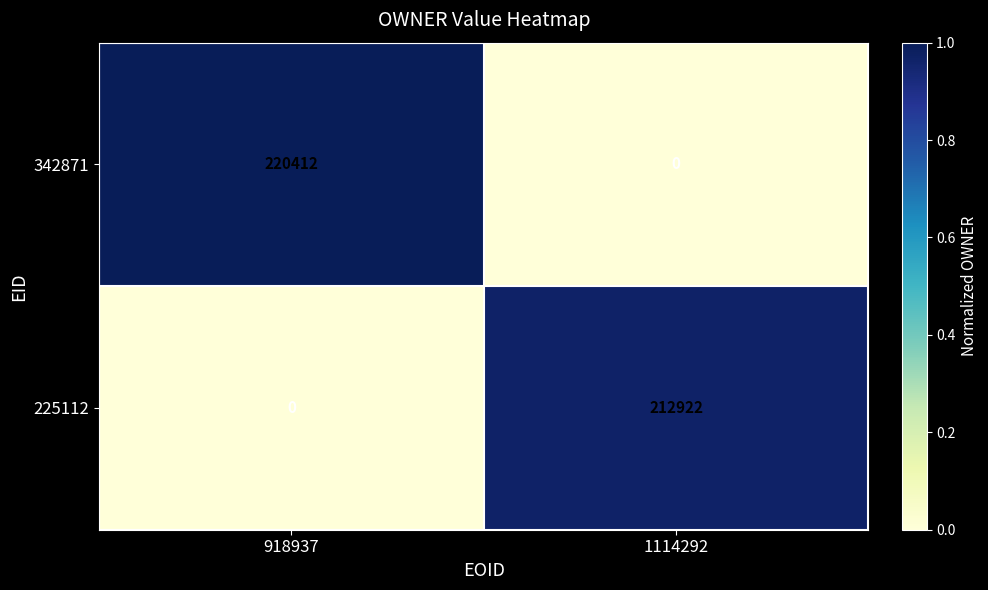

Reading left to right, list all the values displayed in this chart.

342871: 918937=220412	1114292=0
225112: 918937=0	1114292=212922